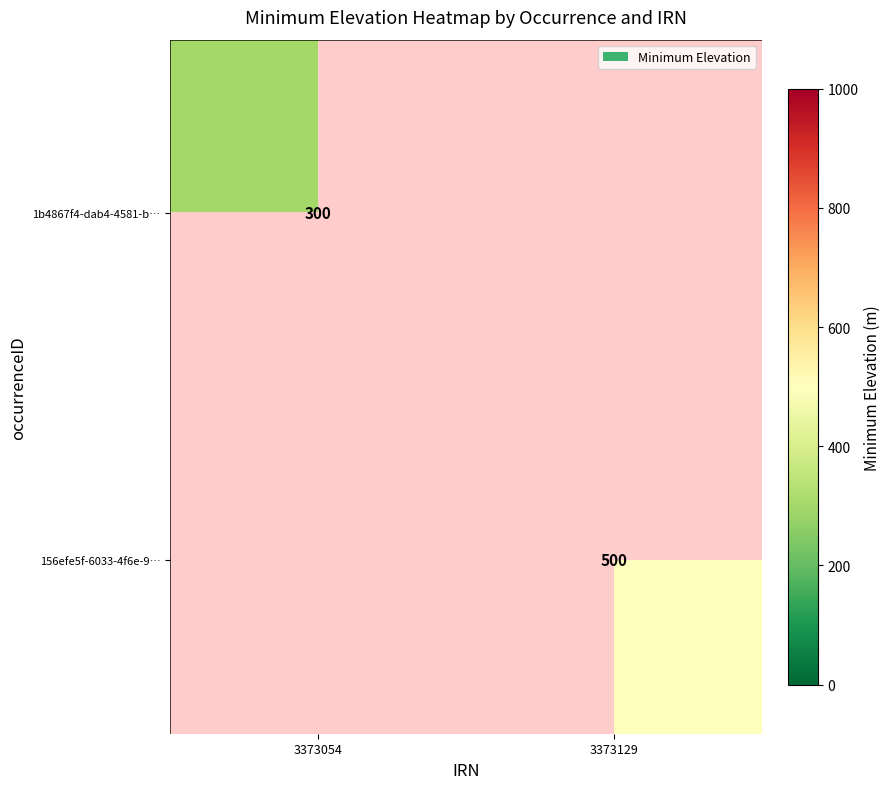

Is it true that 156efe5f-6033-4f6e-9… equals 150 at 3373129?

False